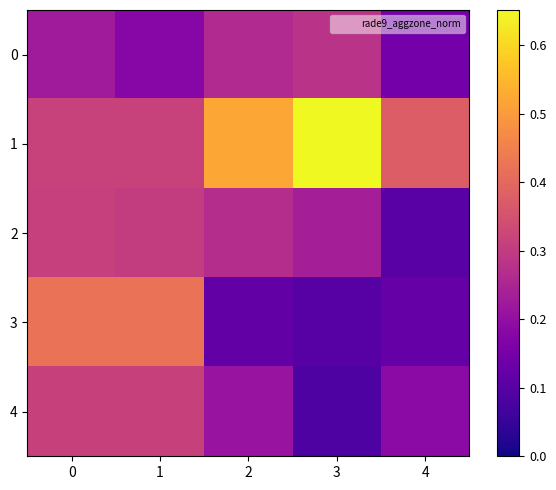

Which series has the largest total across all categories?

1